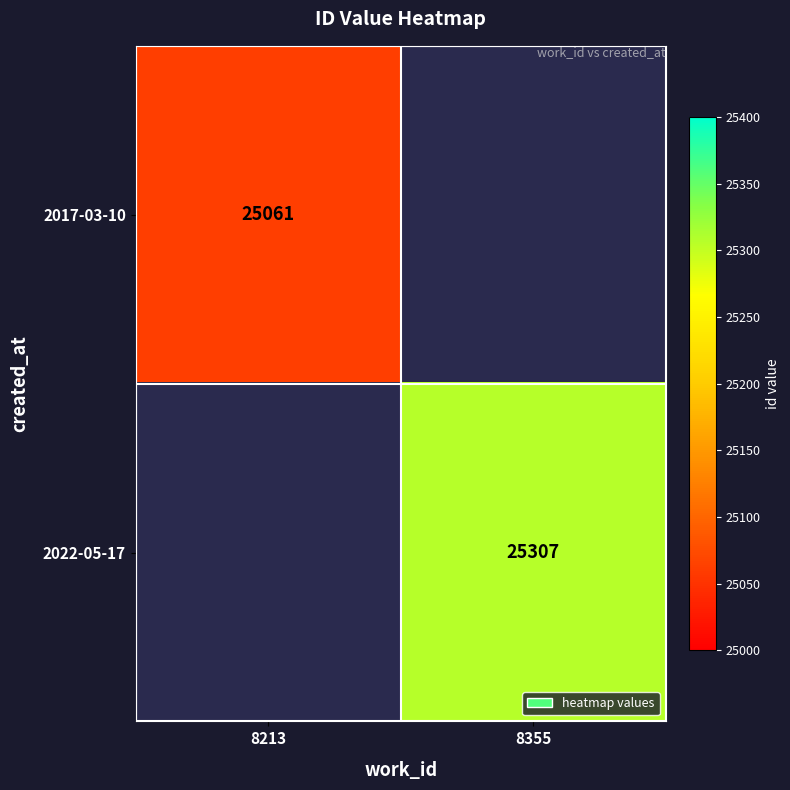

True or false: 2022-05-17 has a value of 39455 at 8355.

False